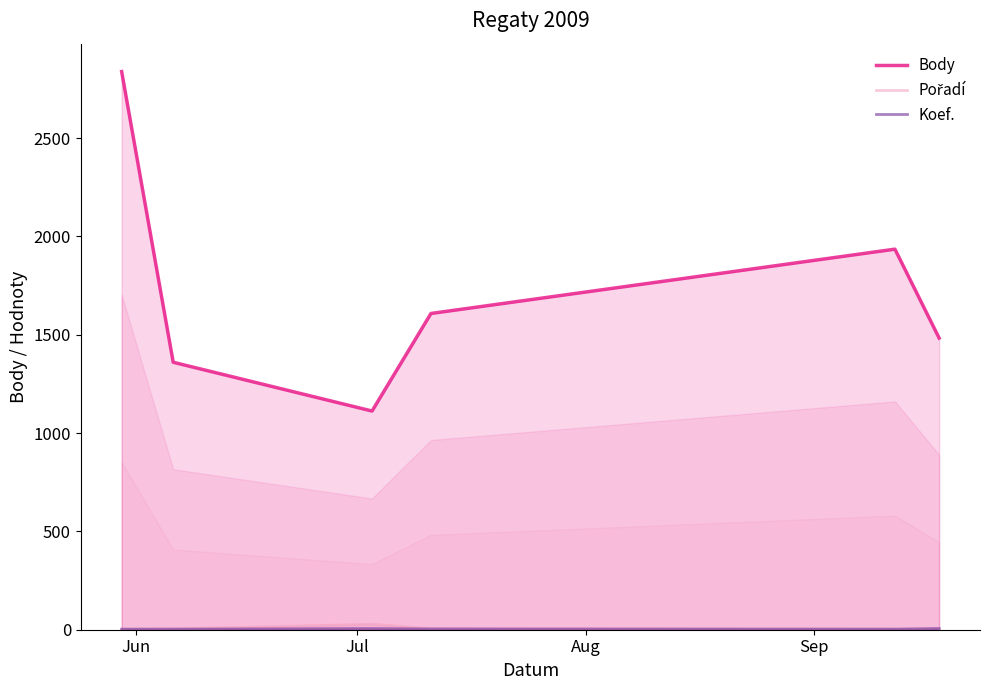

How many interior local valleys does the Body series have?

1